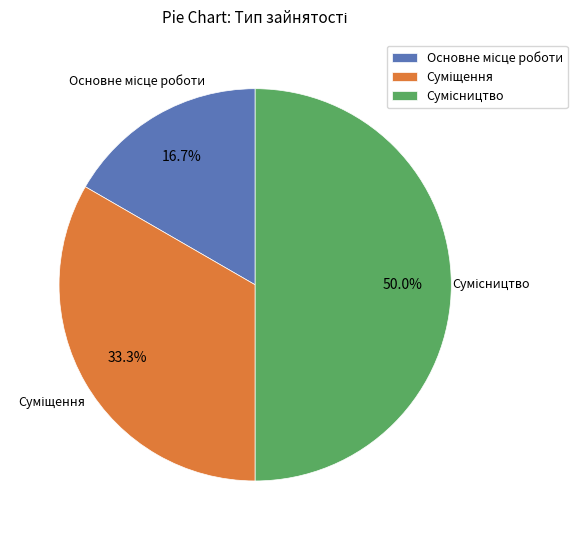

The Сумісництво slice represents 50% of the pie. True or false?

True